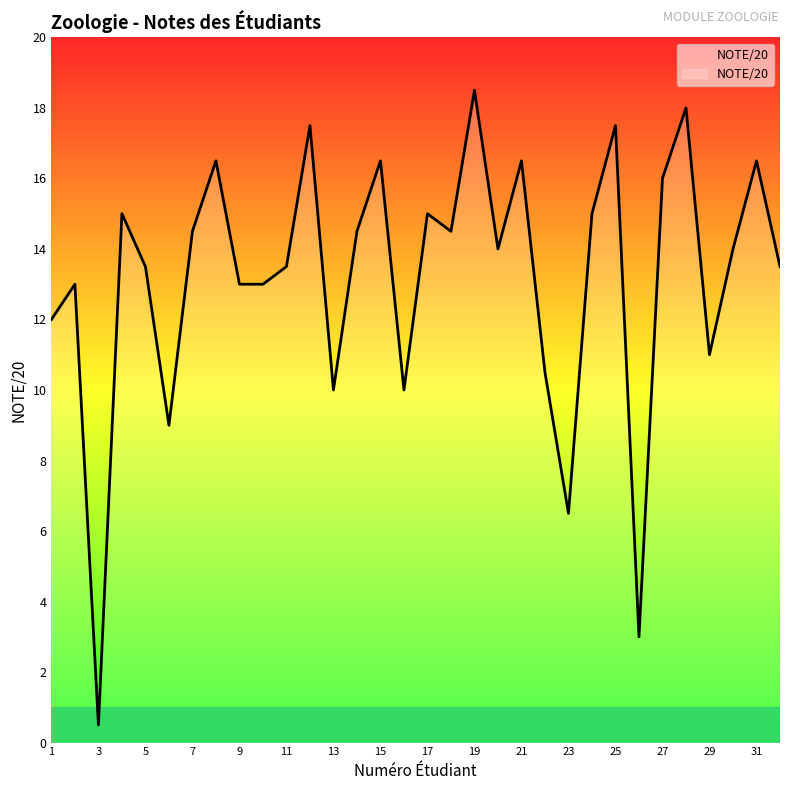

What is the maximum value shown in the chart?

18.5